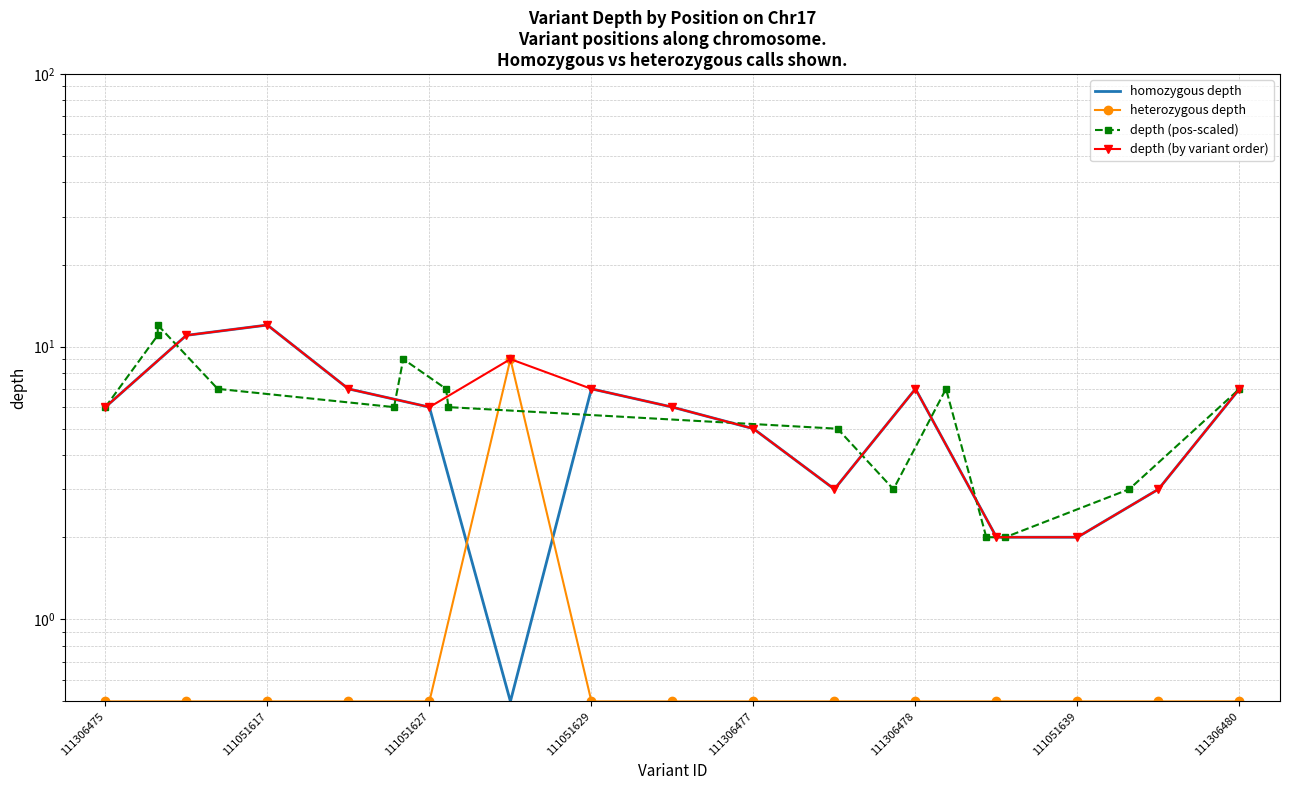

Is it true that heterozygous depth equals 0.5 at 111051629?

True